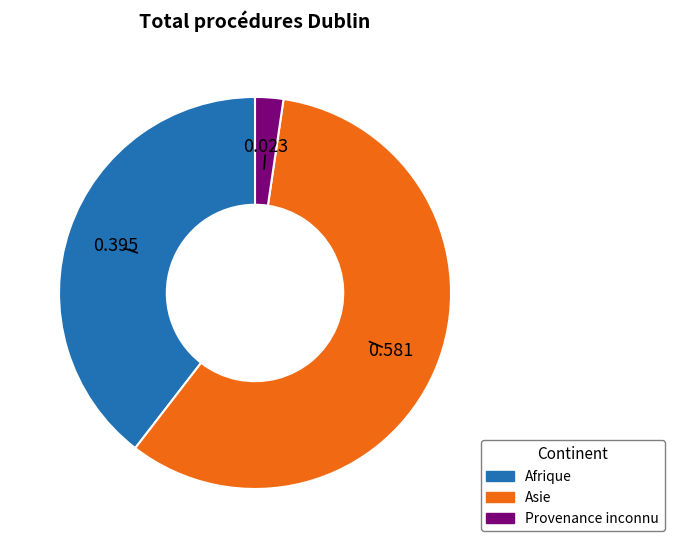

Does any single category account for the majority?

Yes